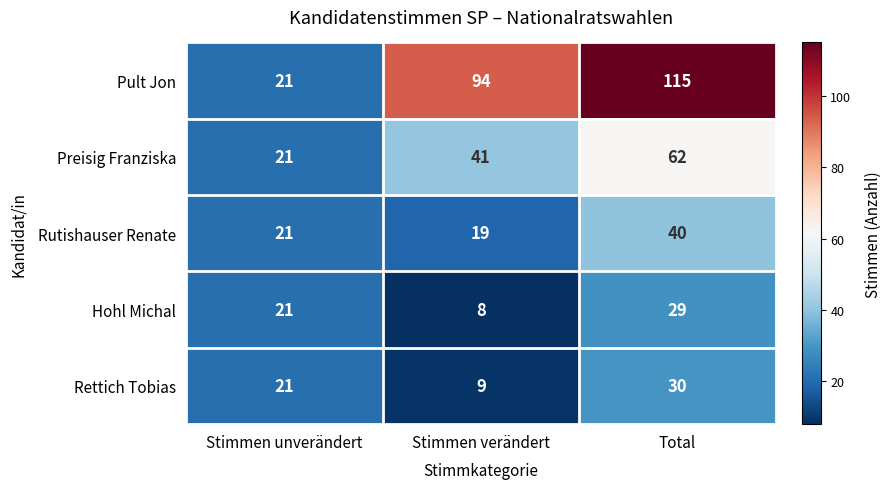

Count the number of data series in this chart.

5